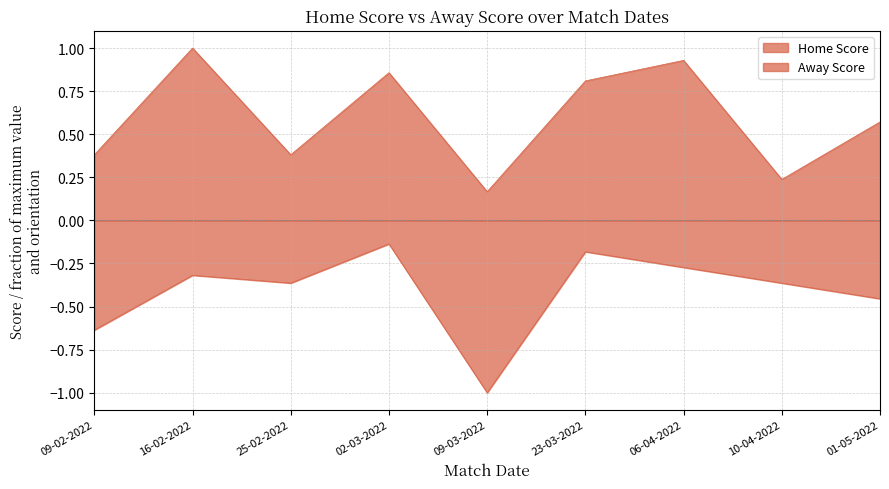

Which series has the widest spread of values?

Away Score